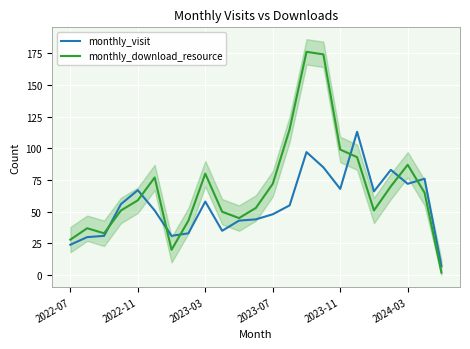

What is the lowest value of the monthly_visit series?

7